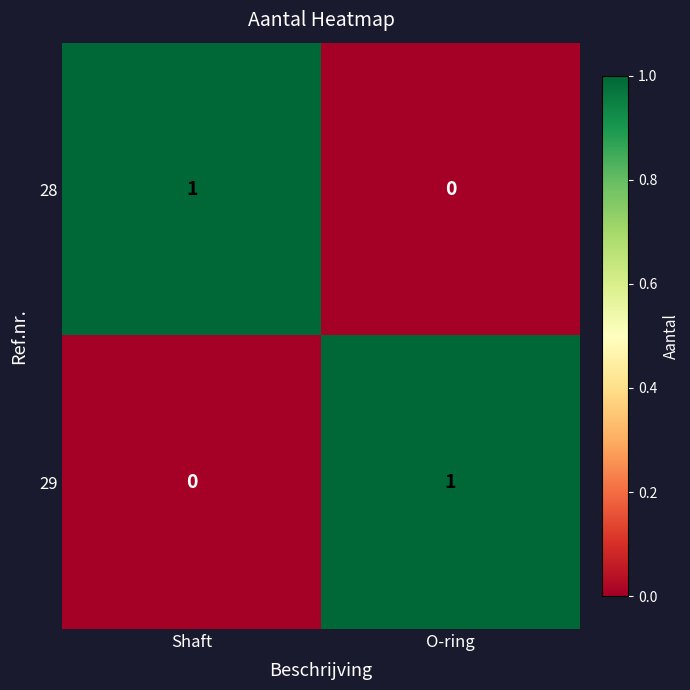

Rank the series at O-ring from lowest to highest value.

28, 29